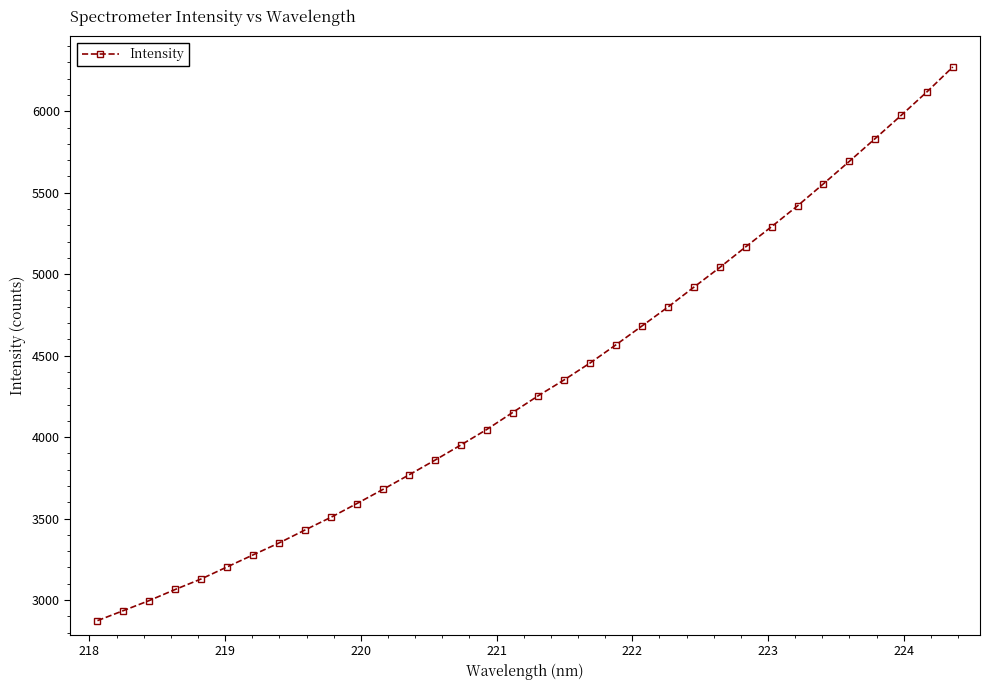

Is this an area chart (filled region under the line)?

No